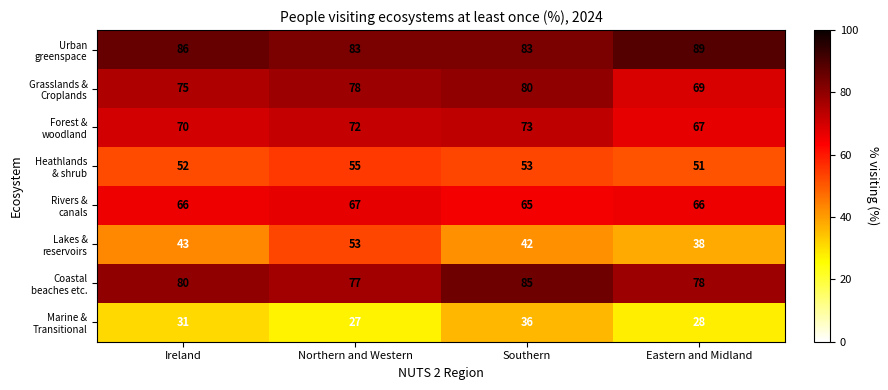

What is the minimum value shown in the chart?

27